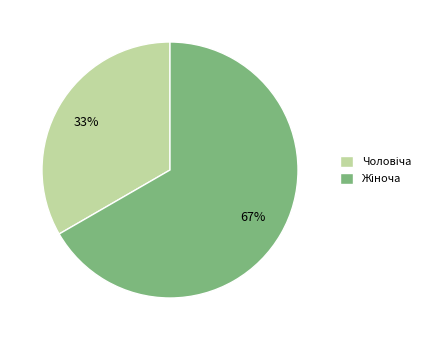

To the nearest percent, what is the average slice percentage?

50%